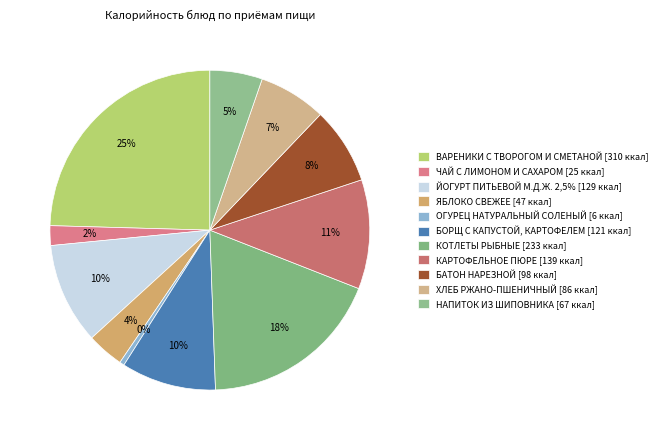

Count the number of slices in the pie.

11